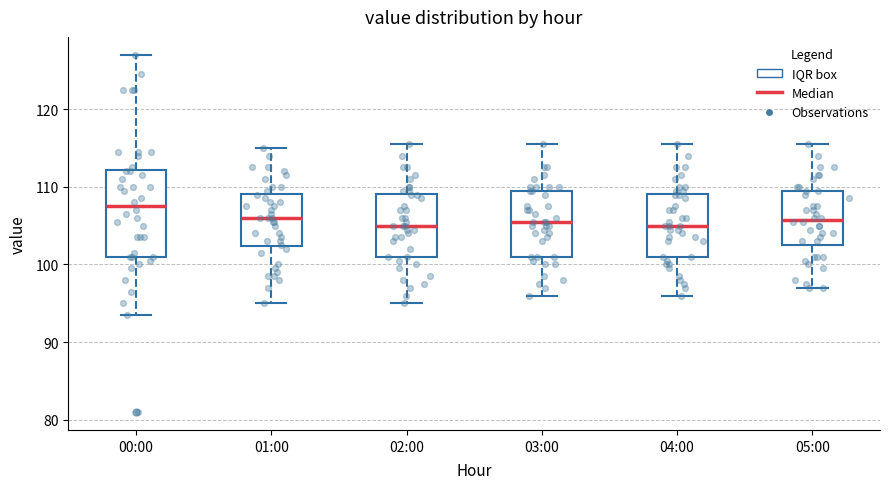

Where is the upper edge of the box for 02:00 on the y-axis? The values are not printed on the chart, so give them approximately, as read against the axis.

109